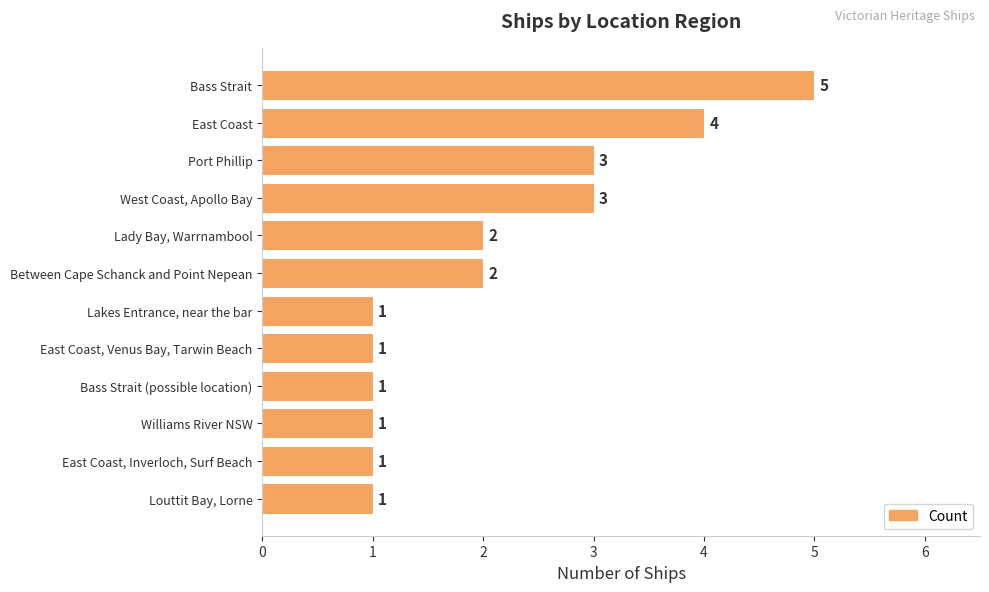

How many values are between 1 and 3?

10